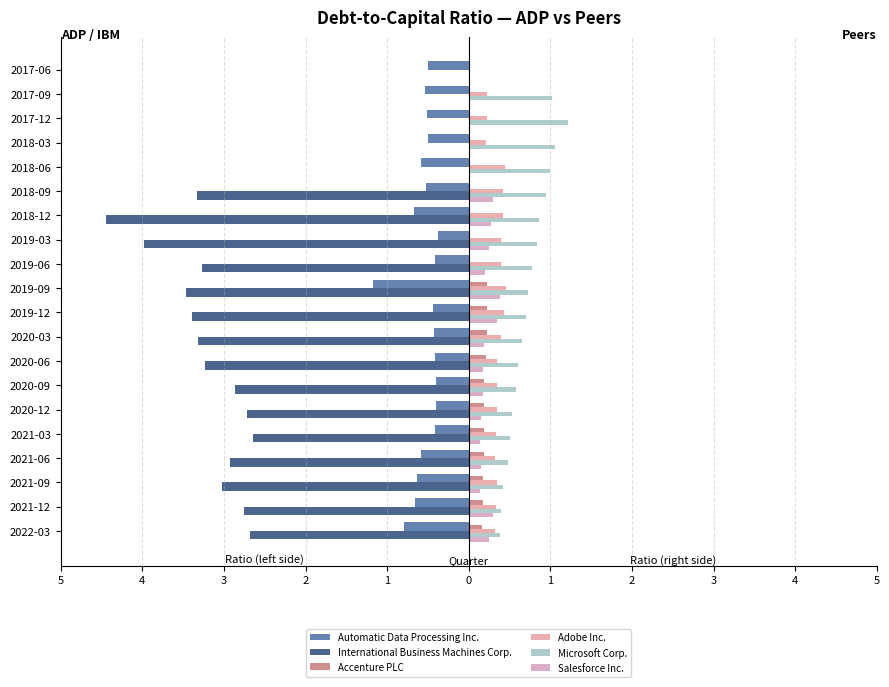

What is the sum of all Adobe Inc. values?

6.7